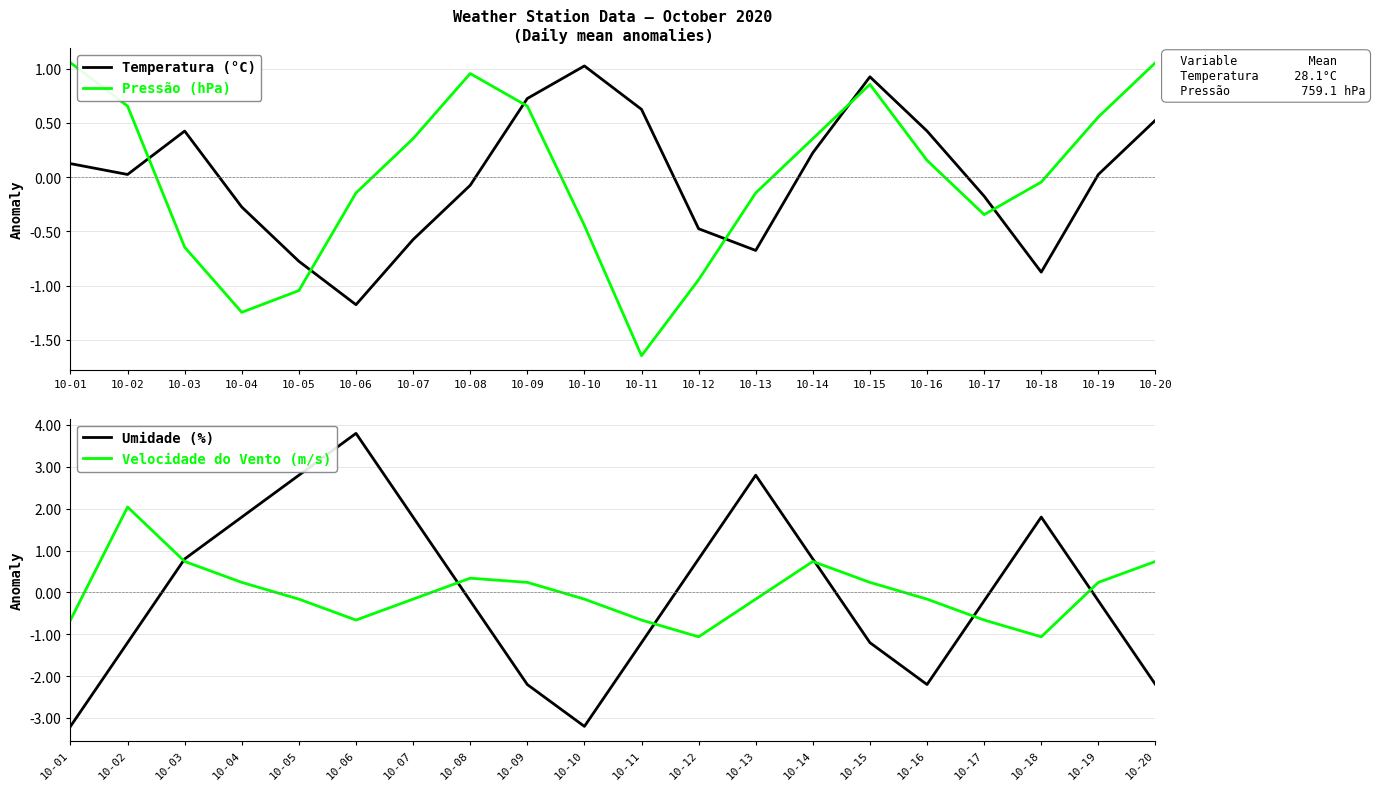

Reading right to left, list all the values displayed in this chart.

Temperatura (°C): 0.5	0.0	-0.9	-0.2	0.4	0.9	0.2	-0.7	-0.5	0.6	1.0	0.7	-0.1	-0.6	-1.2	-0.8	-0.3	0.4	0.0	0.1
Pressão (hPa): 1.1	0.6	-0.0	-0.3	0.2	0.9	0.4	-0.1	-0.9	-1.6	-0.4	0.7	1.0	0.4	-0.1	-1.0	-1.2	-0.6	0.7	1.1
Umidade (%): -2.2	-0.2	1.8	-0.2	-2.2	-1.2	0.8	2.8	0.8	-1.2	-3.2	-2.2	-0.2	1.8	3.8	2.8	1.8	0.8	-1.2	-3.2
Velocidade do Vento (m/s): 0.7	0.2	-1.1	-0.7	-0.2	0.2	0.7	-0.2	-1.1	-0.7	-0.2	0.2	0.3	-0.2	-0.7	-0.2	0.2	0.7	2.0	-0.7